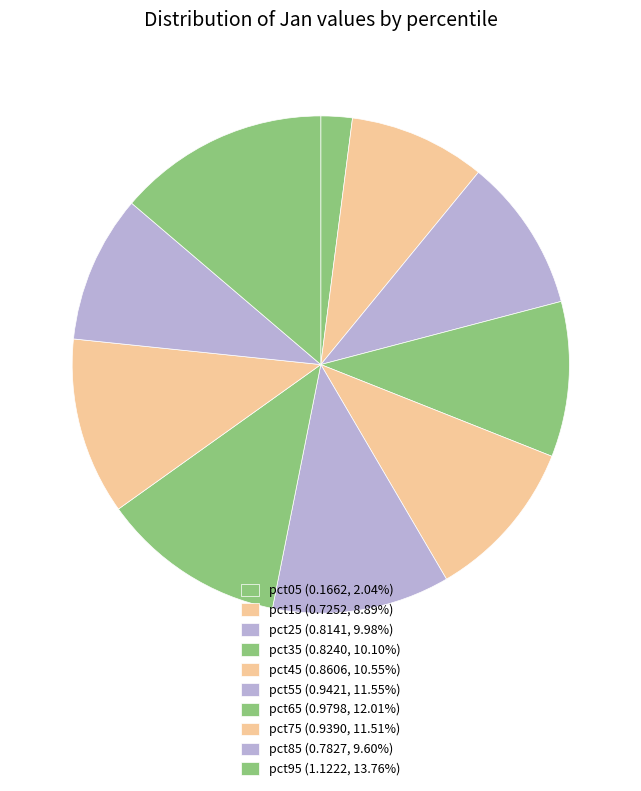

Do pct25 and pct35 together represent more than half of the pie?

No